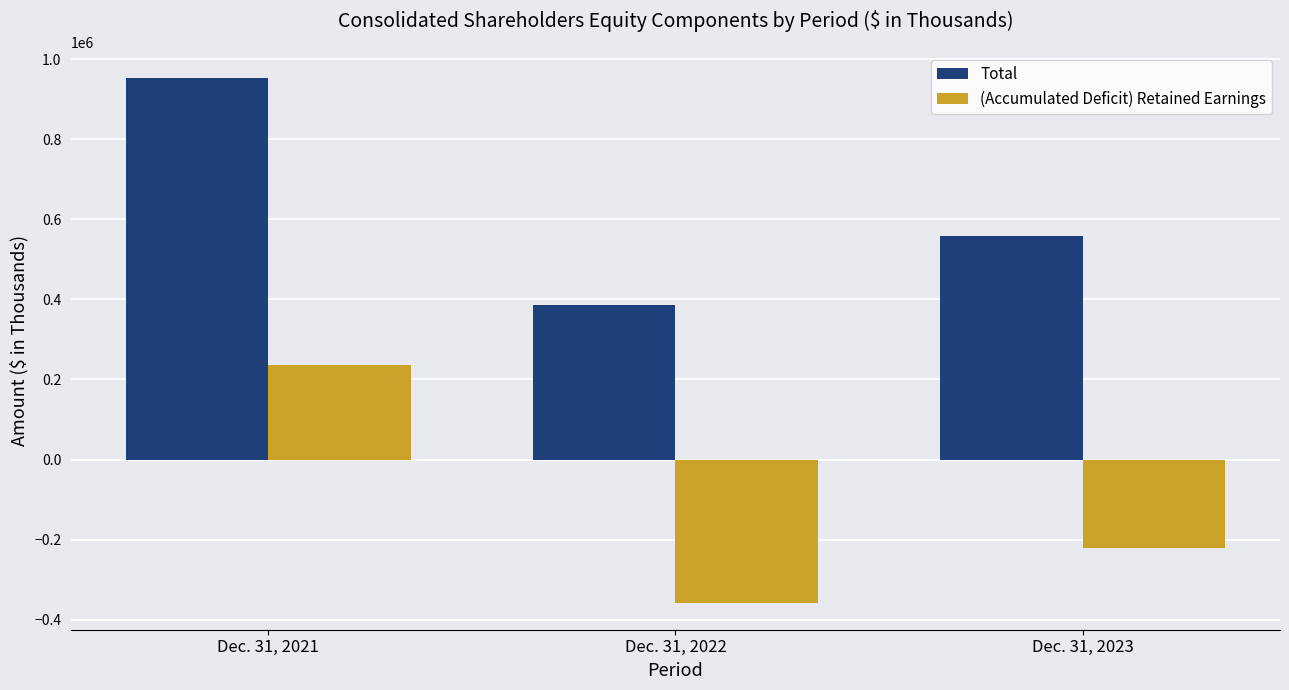

How many (Accumulated Deficit) Retained Earnings values are between -359827 and 234984?

3